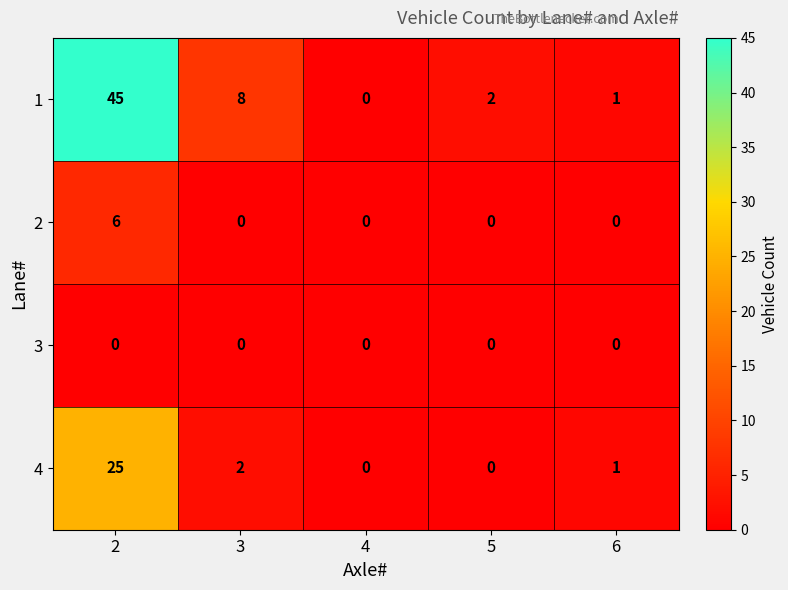

True or false: 4 has a value of 1 at 6.

True